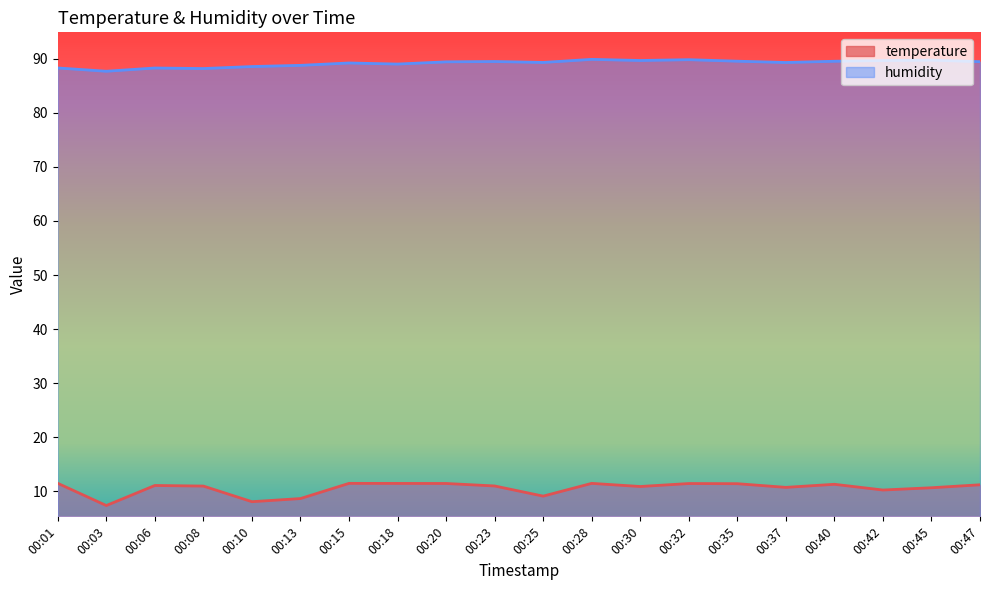

Which series has the largest range (max minus min)?

temperature